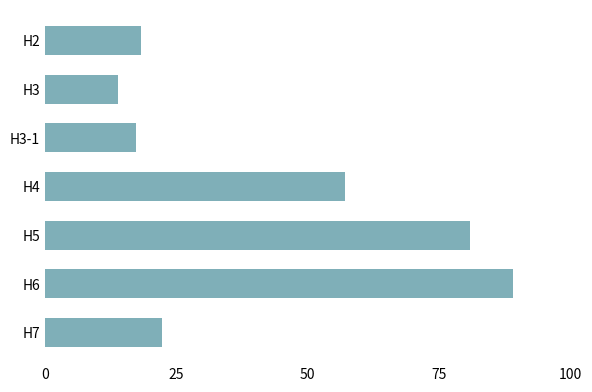

Between Н2 and Н3, which is larger?

Н2